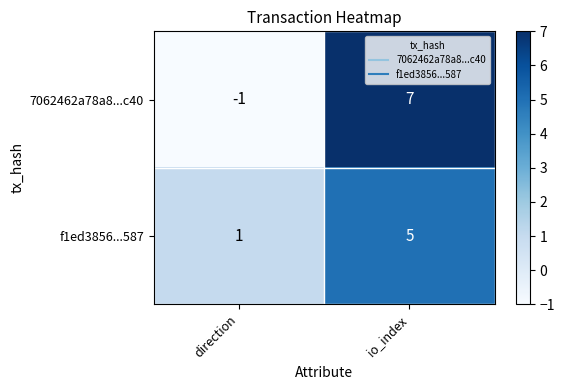

How many data points in 7062462a78a8...c40 are less than 7?

1